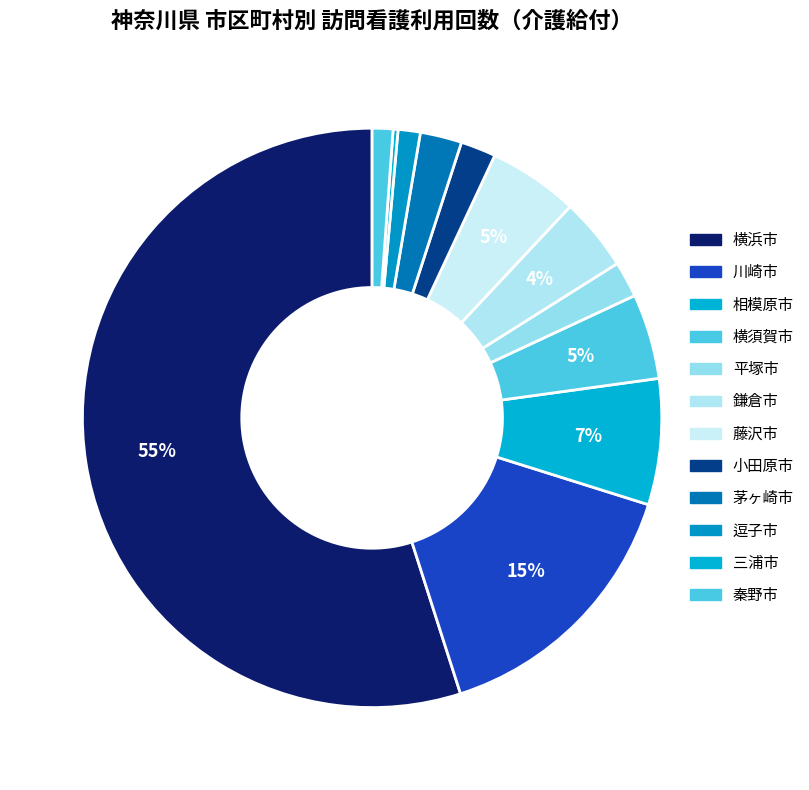

What is the change in value from 茅ヶ崎市 to 秦野市?

-439